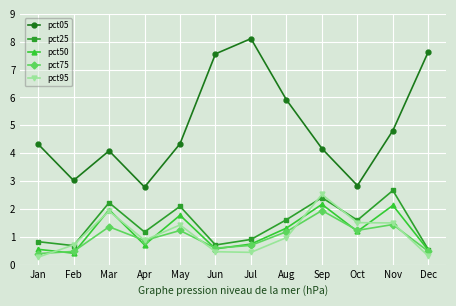

Does the chart have visible grid lines?

Yes